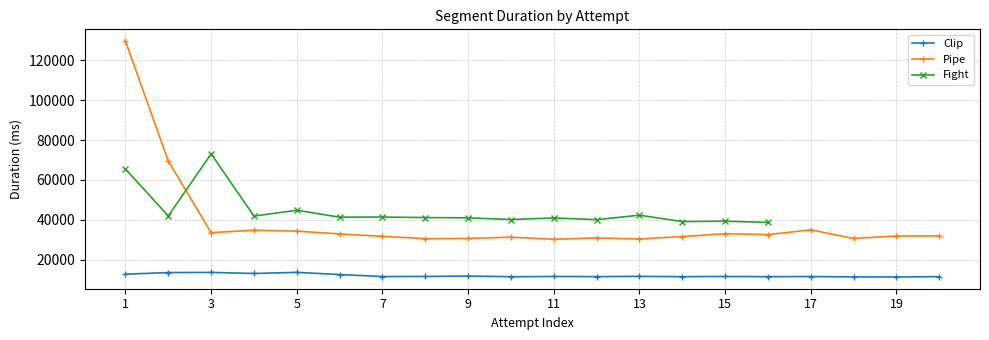

Which series has the largest range (max minus min)?

Pipe